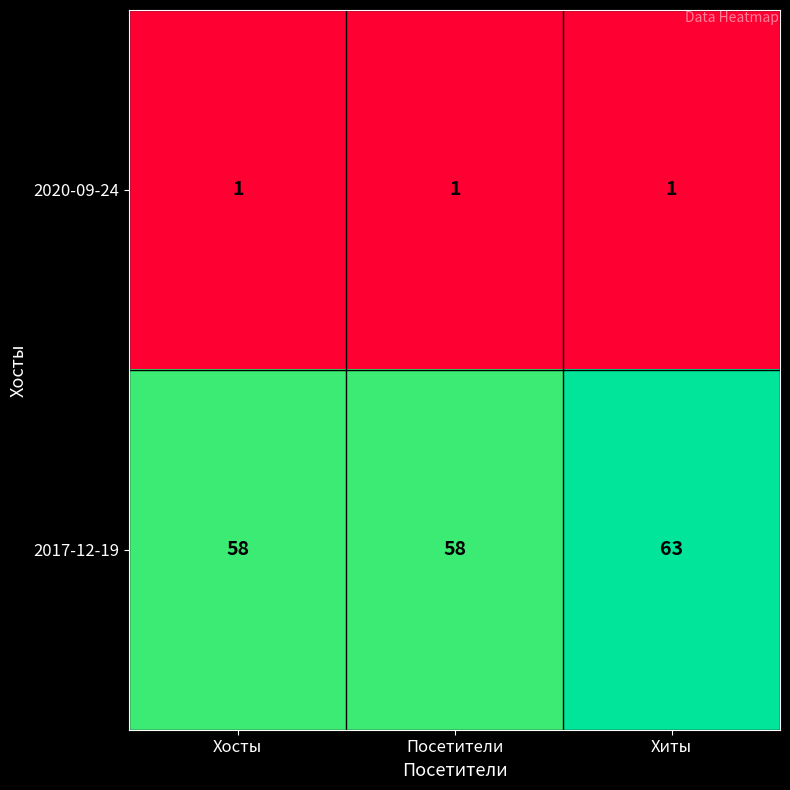

What is the difference between the maximum and minimum values in the 2017-12-19 series?

5